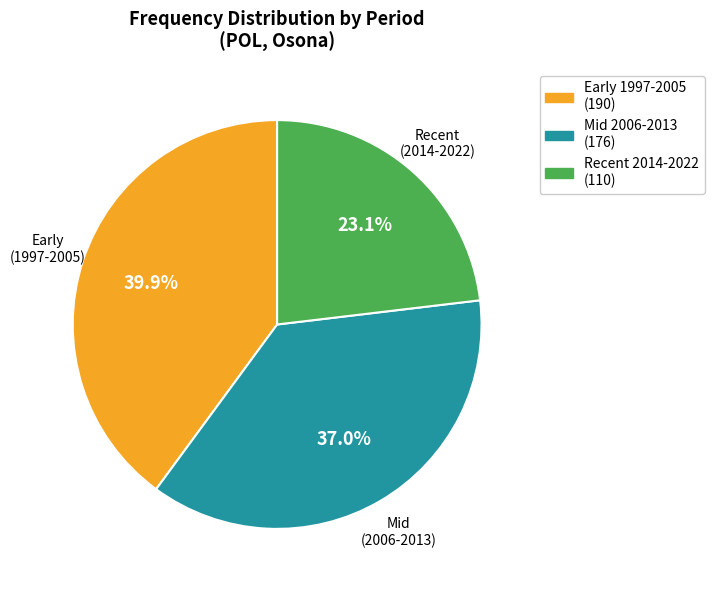

Which has a higher value, Mid (2006-2013) or Early (1997-2005)?

Early (1997-2005)